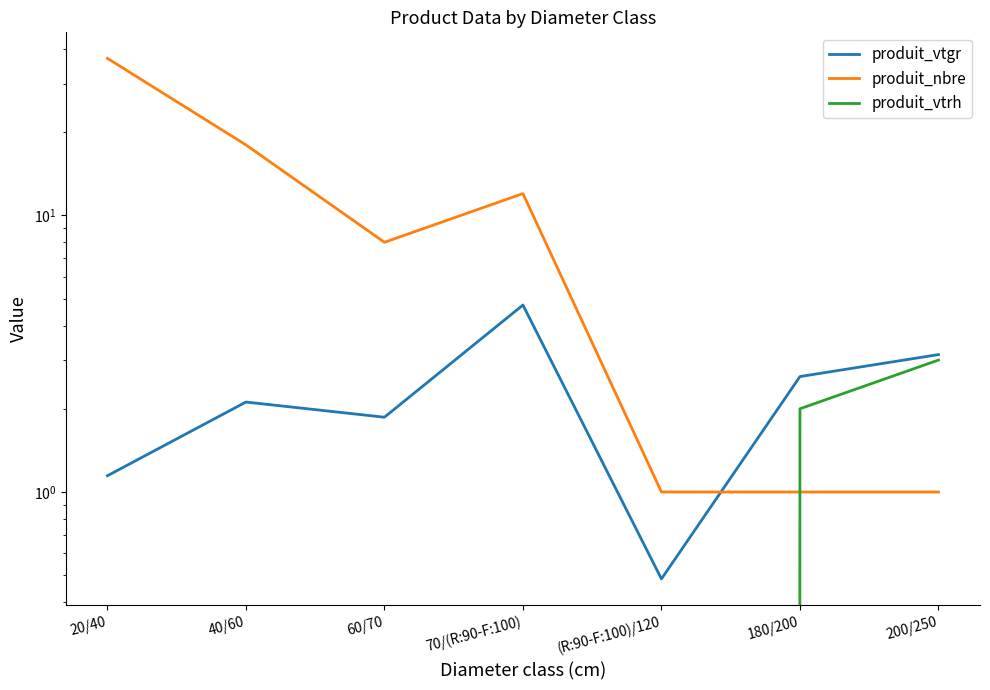

List the labels in order of produit_vtgr value, largest first.

70/(R:90-F:100), 200/250, 180/200, 40/60, 60/70, 20/40, (R:90-F:100)/120